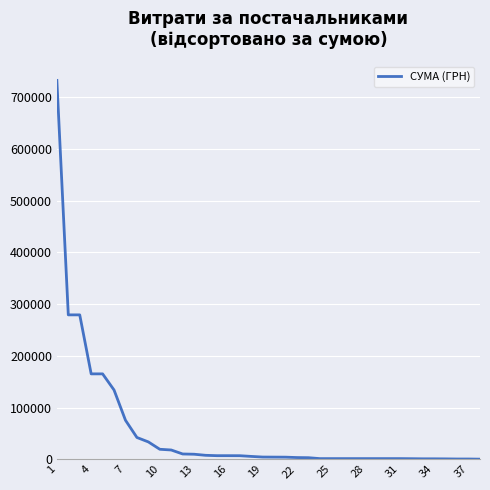

What is the greatest value displayed?

732445.7